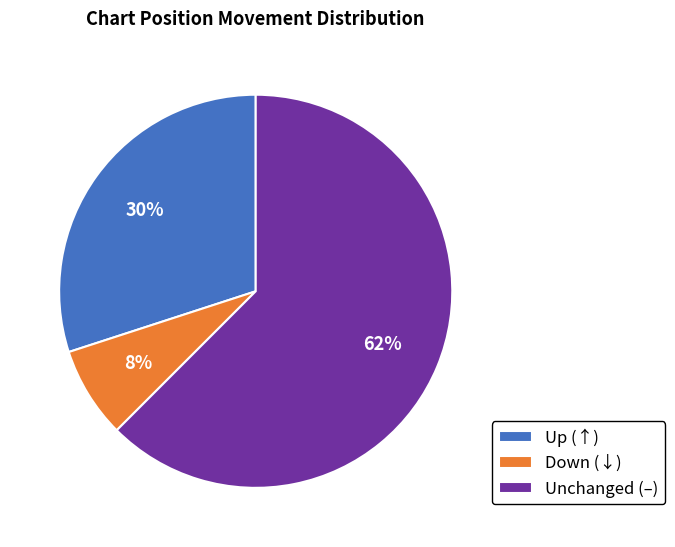

Is it true that Down (↓) is 8% of the pie?

True